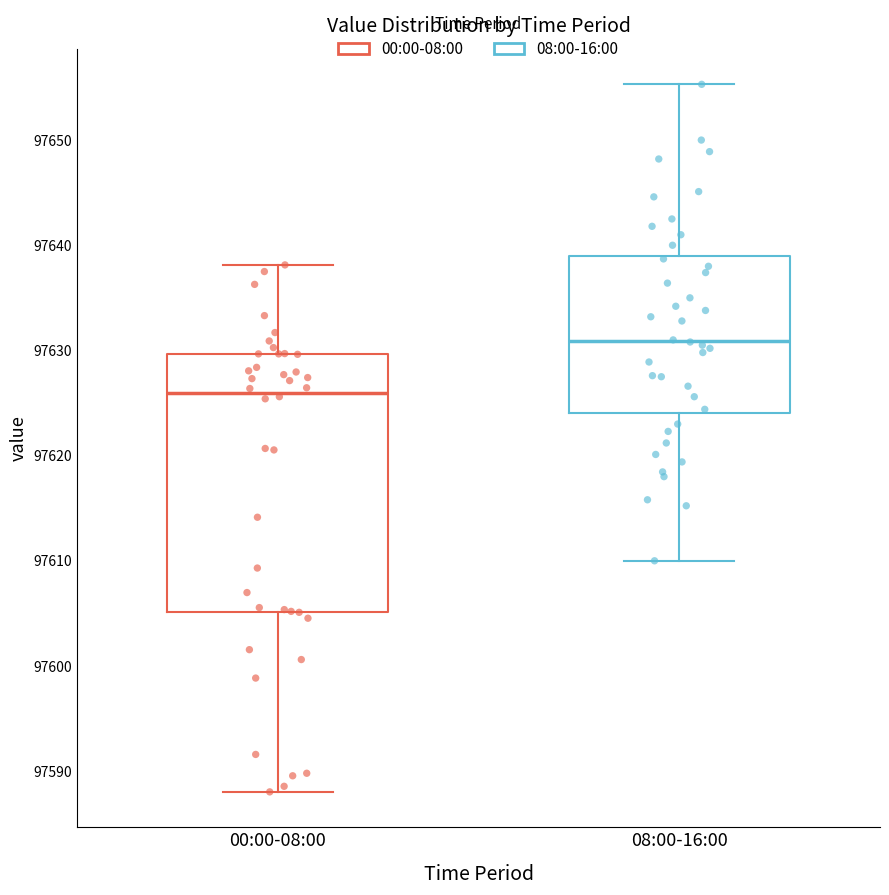

Which box has the lowest median line?

00:00-08:00